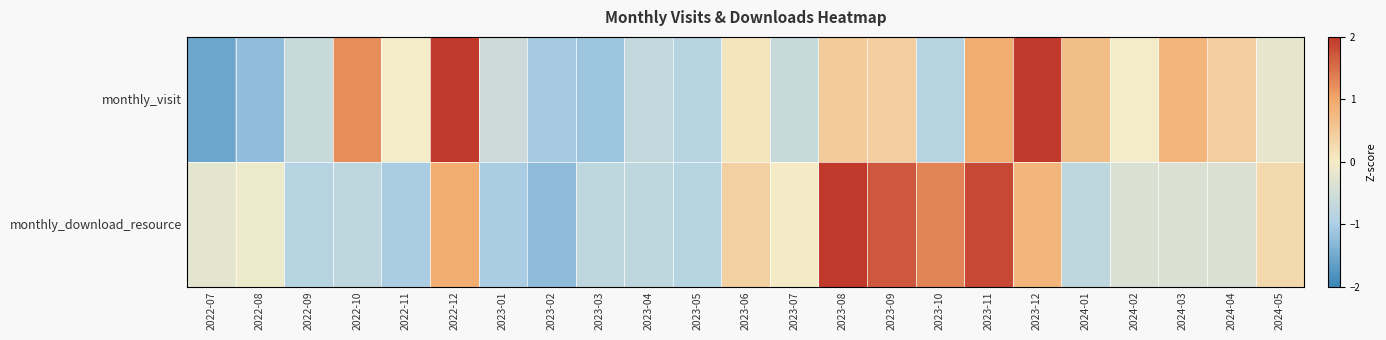

What is the total value across all series at 2024-03?

0.4